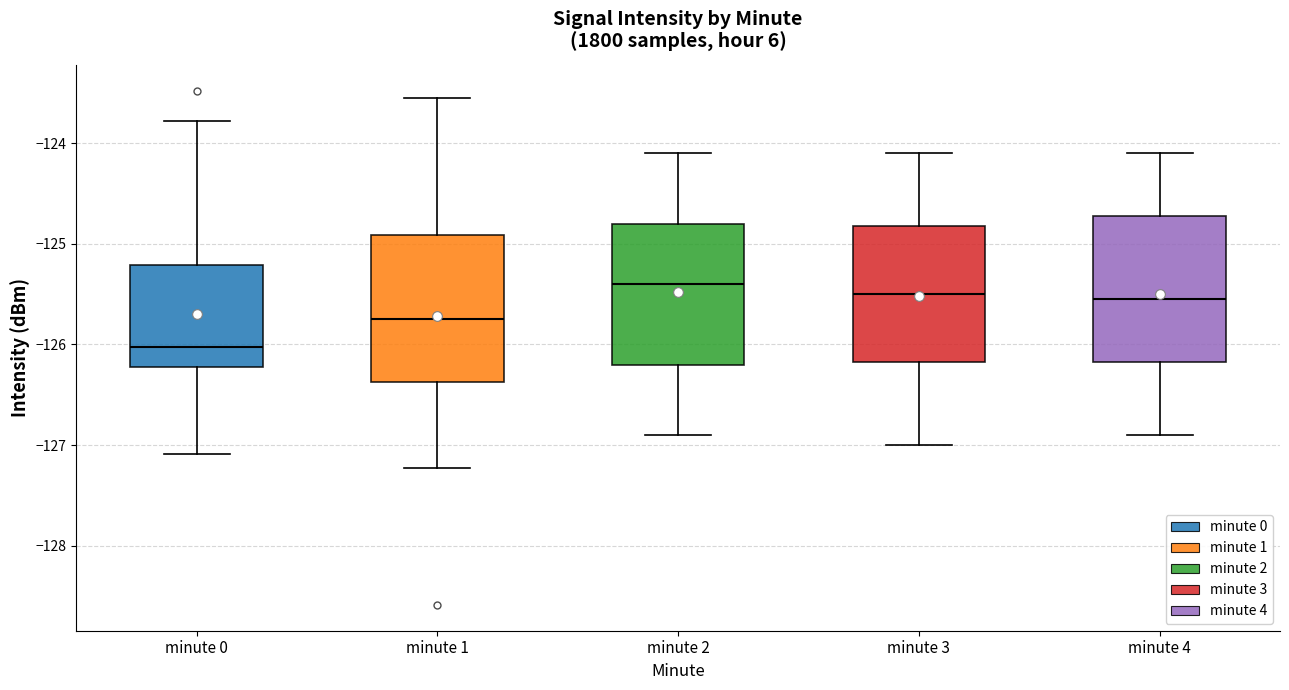

Reading left to right, transcribe this box plot: for each box, give where its median line is, the range the box spans, and where its two whiskers end, as read against the y-axis. The values are not printed on the chart, so give them approximately, as read against the axis.

minute 0: median -126.0, box -126.2 to -125.2, whiskers -127.1 to -123.8
minute 1: median -125.7, box -126.4 to -124.9, whiskers -127.2 to -123.5
minute 2: median -125.4, box -126.2 to -124.8, whiskers -126.9 to -124.1
minute 3: median -125.5, box -126.2 to -124.8, whiskers -127.0 to -124.1
minute 4: median -125.5, box -126.2 to -124.7, whiskers -126.9 to -124.1